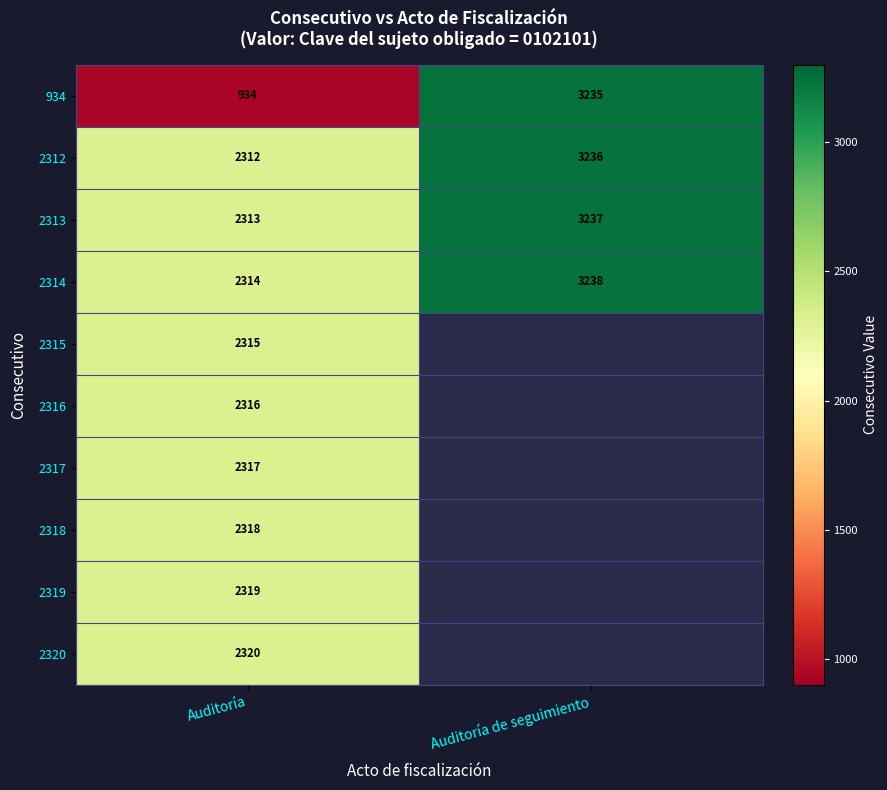

Between Auditoría and Auditoría de seguimiento, which is larger?

Auditoría de seguimiento